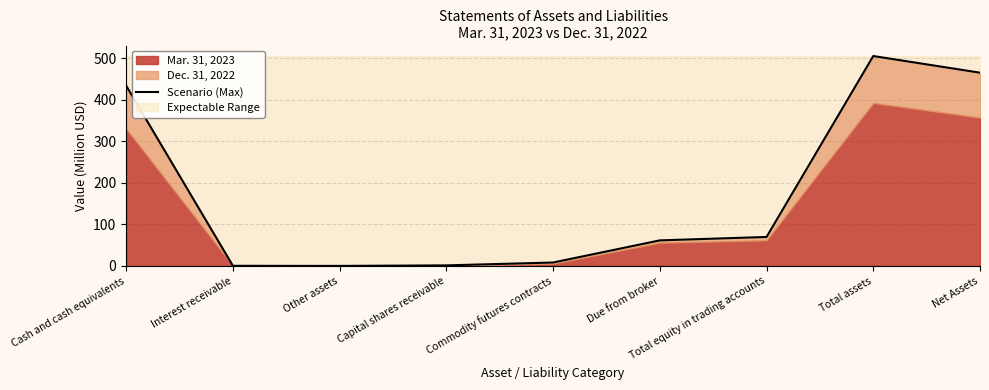

True or false: the data shows 106.6 at Due from broker.

False